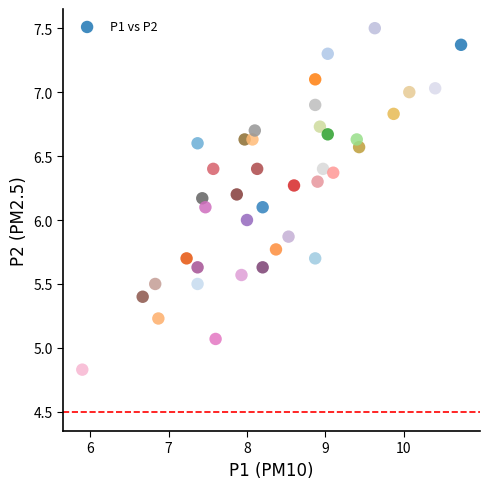

What is the range of X values (max minus min)?

4.8